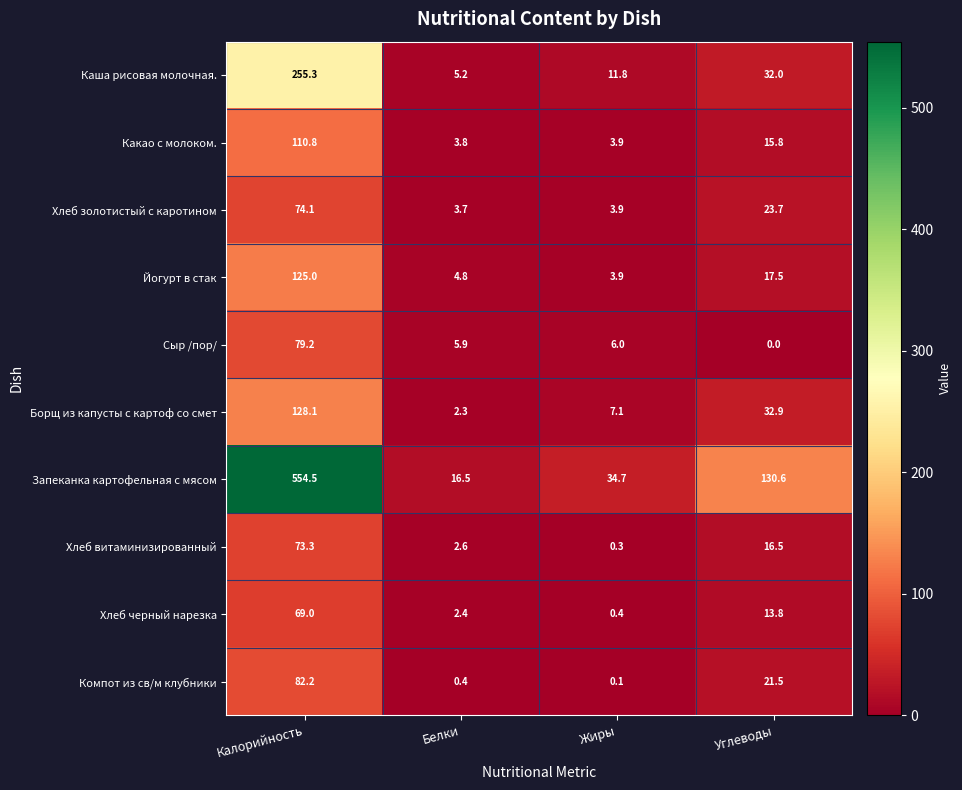

Is the value of Сыр /пор/ at Белки greater than the value of Борщ из капусты с картоф со смет at Углеводы?

No